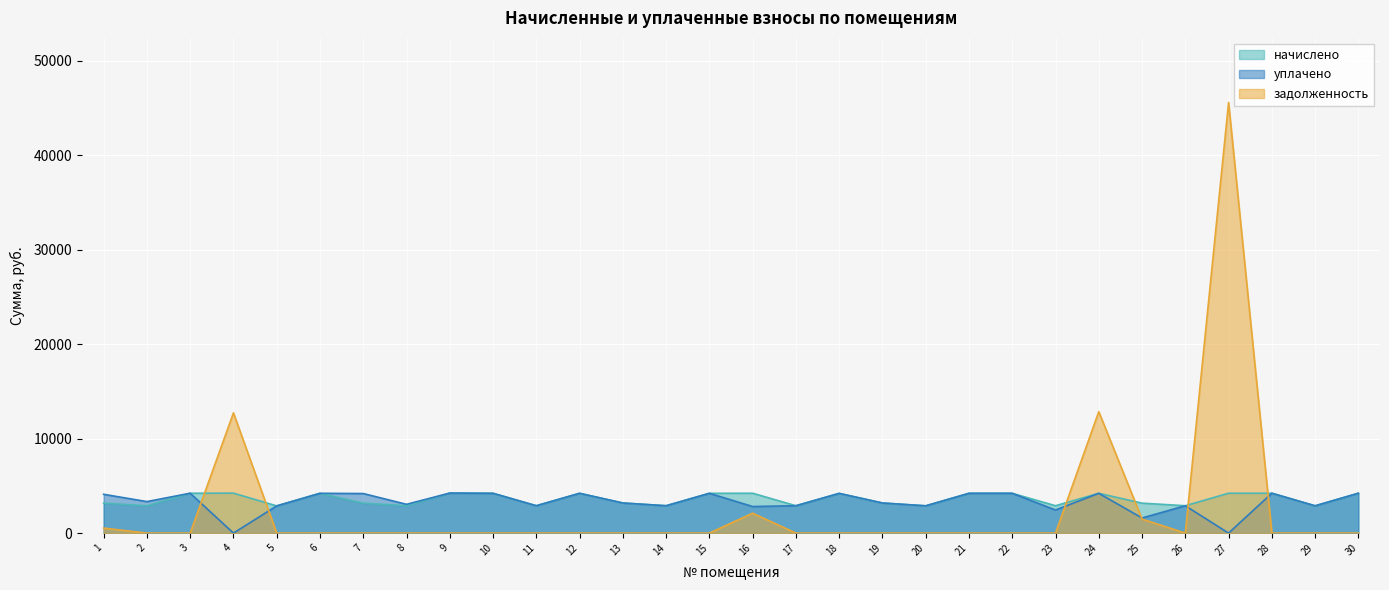

Reading left to right, extract all data points from this chart.

начислено: 1=3171.2	2=2889.7	3=4222.8	4=4231.1	5=2881.4	6=4214.6	7=3171.2	8=2898.0	9=4239.4	10=4214.5	11=2898.0	12=4214.5	13=3187.8	14=2898.0	15=4214.6	16=4222.8	17=2898.0	18=4206.2	19=3187.8	20=2889.7	21=4214.5	22=4214.5	23=2898.0	24=4214.6	25=3171.2	26=2898.0	27=4222.8	28=4222.8	29=2889.7	30=4222.8
уплачено: 1=4109.1	2=3336.4	3=4222.8	4=0.0	5=2881.4	6=4214.6	7=4190.0	8=3047.3	9=4239.4	10=4214.5	11=2898.0	12=4214.5	13=3187.8	14=2898.0	15=4214.6	16=2815.2	17=2898.0	18=4206.2	19=3187.8	20=2889.7	21=4214.5	22=4214.5	23=2446.0	24=4214.6	25=1600.0	26=2898.0	27=0.0	28=4222.8	29=2889.7	30=4222.8
задолженность: 1=528.5	2=0.0	3=0.0	4=12733.3	5=0.0	6=0.0	7=0.0	8=0.0	9=0.0	10=0.0	11=0.0	12=0.0	13=0.0	14=0.0	15=0.0	16=2111.4	17=0.0	18=0.0	19=0.0	20=0.0	21=0.0	22=0.0	23=0.0	24=12862.8	25=1485.6	26=0.0	27=45604.2	28=0.0	29=0.0	30=0.0